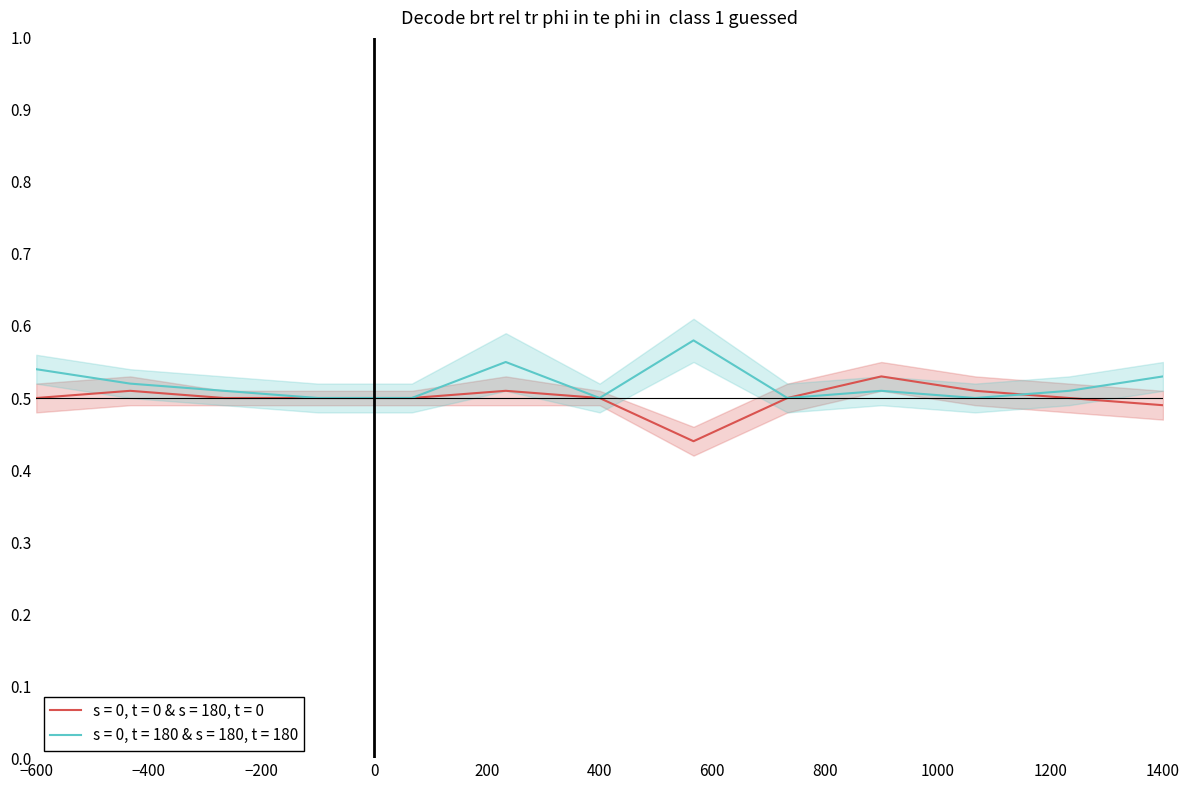

Reading right to left, what are all the values shown in this chart?

s = 0, t = 0 & s = 180, t = 0: 0.5	0.5	0.5	0.5	0.5	0.4	0.5	0.5	0.5	0.5	0.5	0.5	0.5
s = 0, t = 180 & s = 180, t = 180: 0.5	0.5	0.5	0.5	0.5	0.6	0.5	0.6	0.5	0.5	0.5	0.5	0.5